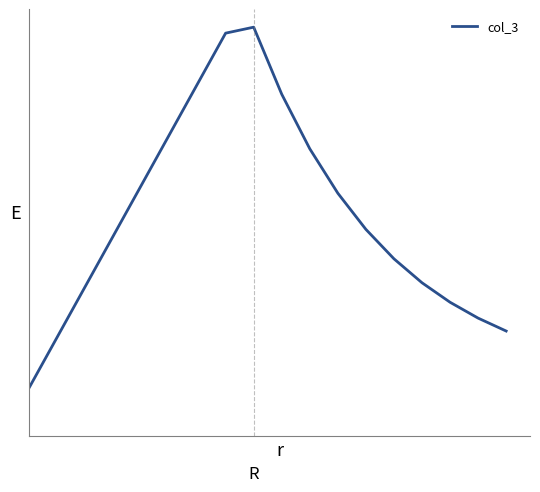

What is the value of the 13th point from the left?

4.3